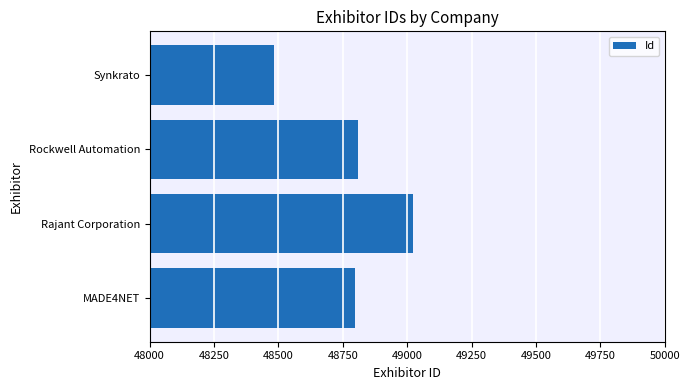

Approximately how many times larger is the value at Rajant Corporation compared to Rockwell Automation?

1.0